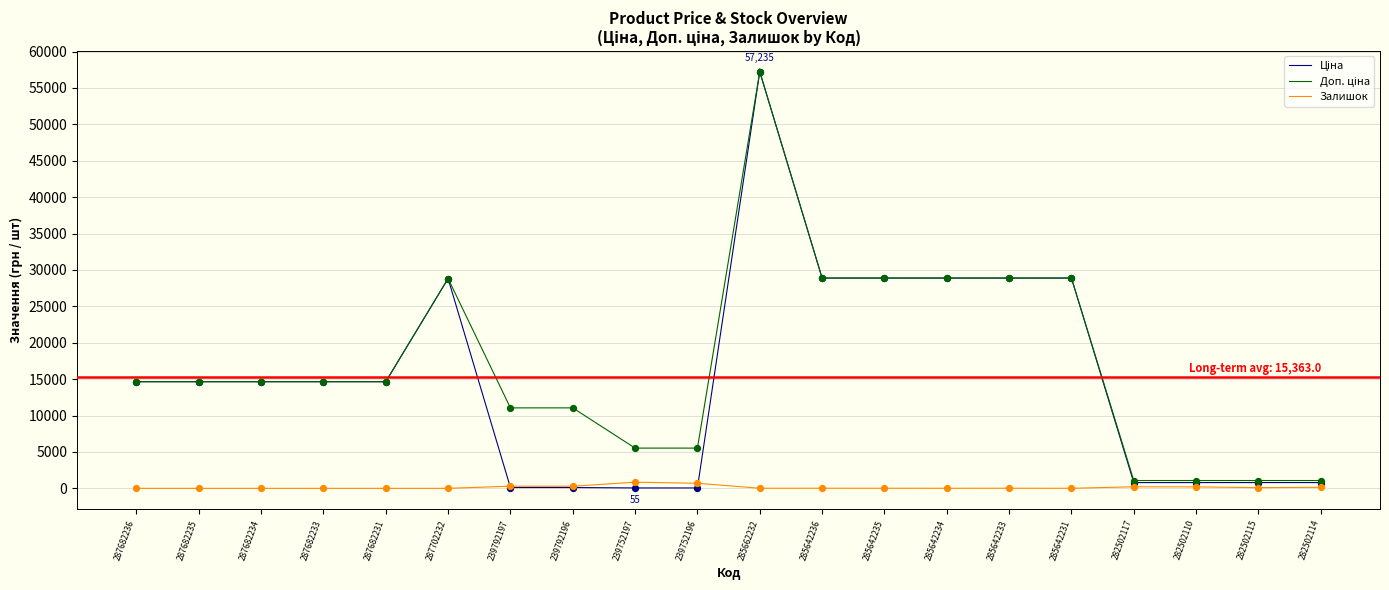

At how many categories does at least one series exceed 24194?

7